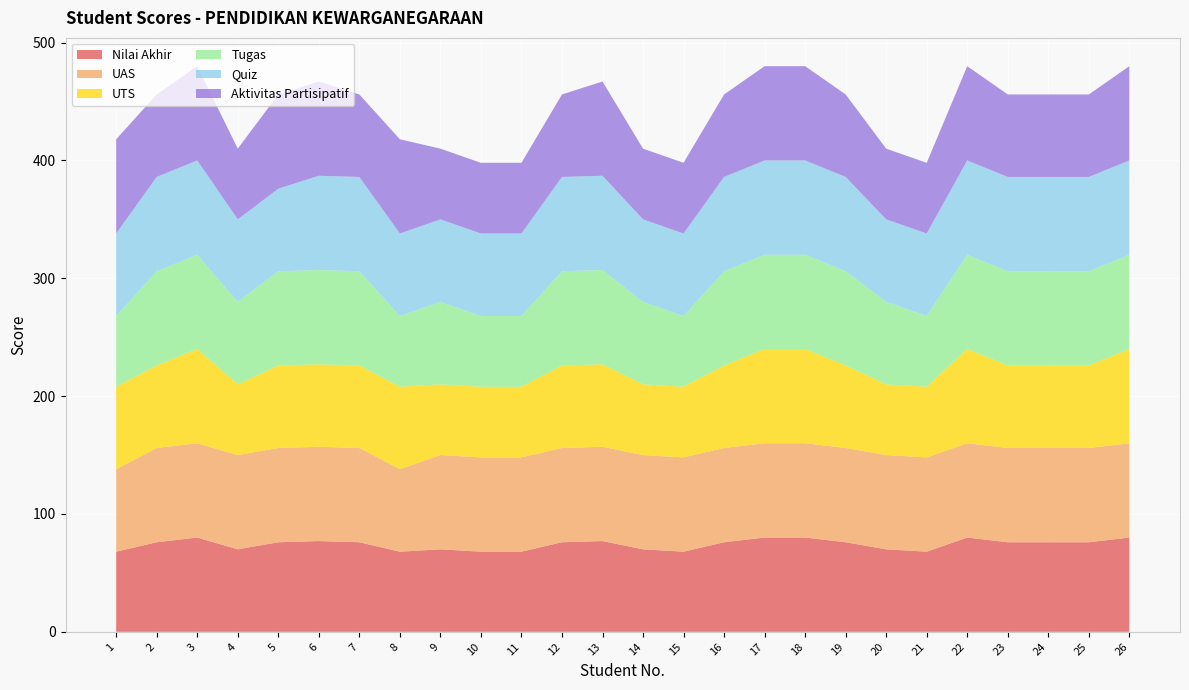

Reading right to left, transcribe all the data shown in this chart.

Nilai Akhir: 80	76	76	76	80	68	70	76	80	80	76	68	70	77	76	68	68	70	68	76	77	76	70	80	76	68
UAS: 80	80	80	80	80	80	80	80	80	80	80	80	80	80	80	80	80	80	70	80	80	80	80	80	80	70
UTS: 80	70	70	70	80	60	60	70	80	80	70	60	60	70	70	60	60	60	70	70	70	70	60	80	70	70
Tugas: 80	80	80	80	80	60	70	80	80	80	80	60	70	80	80	60	60	70	60	80	80	80	70	80	80	60
Quiz: 80	80	80	80	80	70	70	80	80	80	80	70	70	80	80	70	70	70	70	80	80	70	70	80	80	70
Aktivitas Partisipatif: 80	70	70	70	80	60	60	70	80	80	70	60	60	80	70	60	60	60	80	70	80	80	60	80	70	80